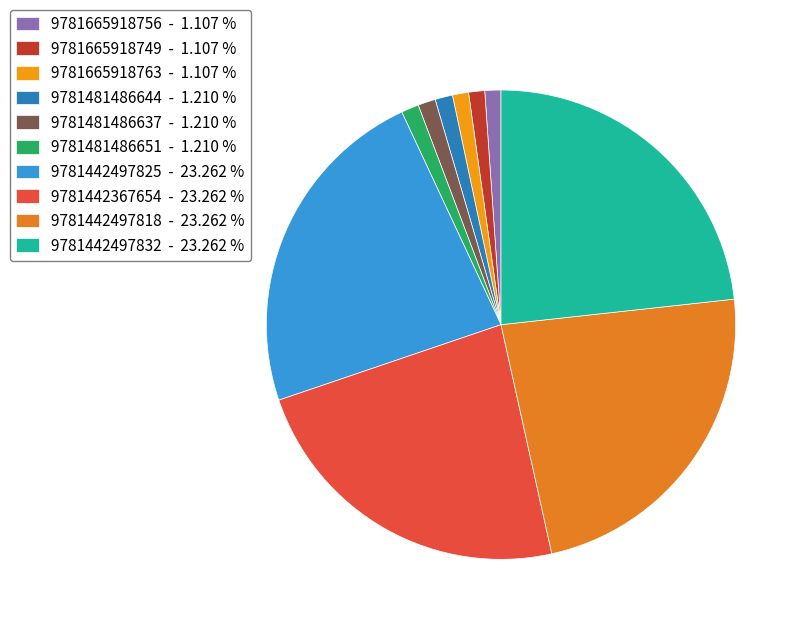

To the nearest percent, what percentage of the pie is 9781442497832?

23%